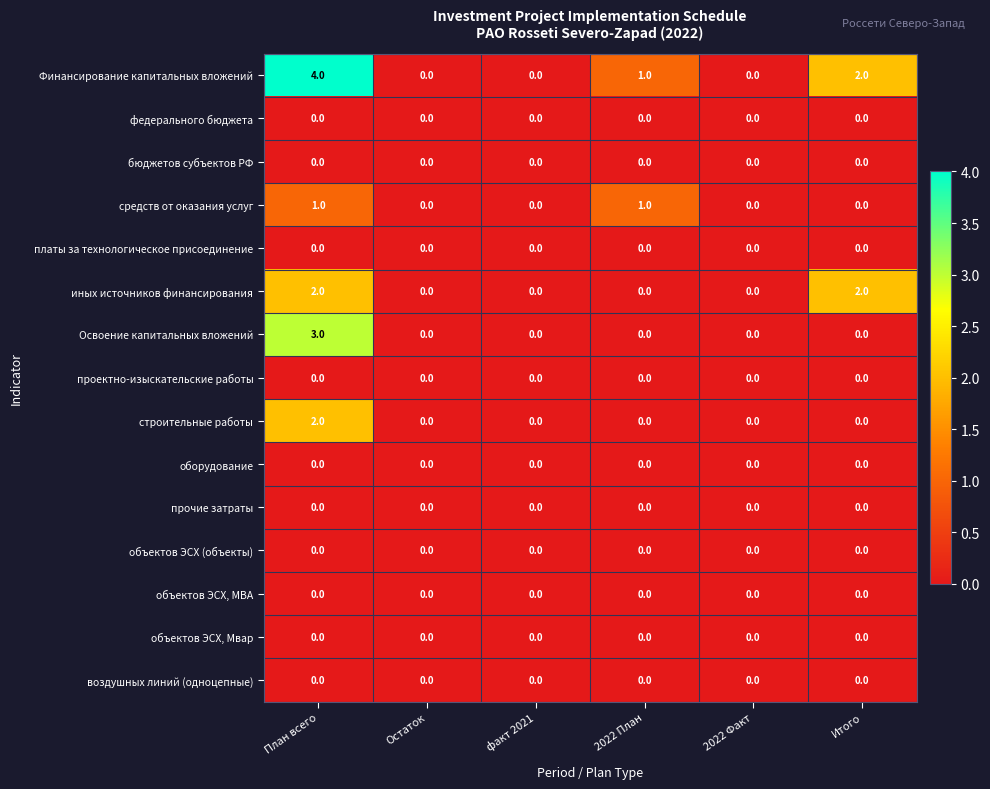

The value of средств от оказания услуг at факт 2021 is -1. True or false?

False